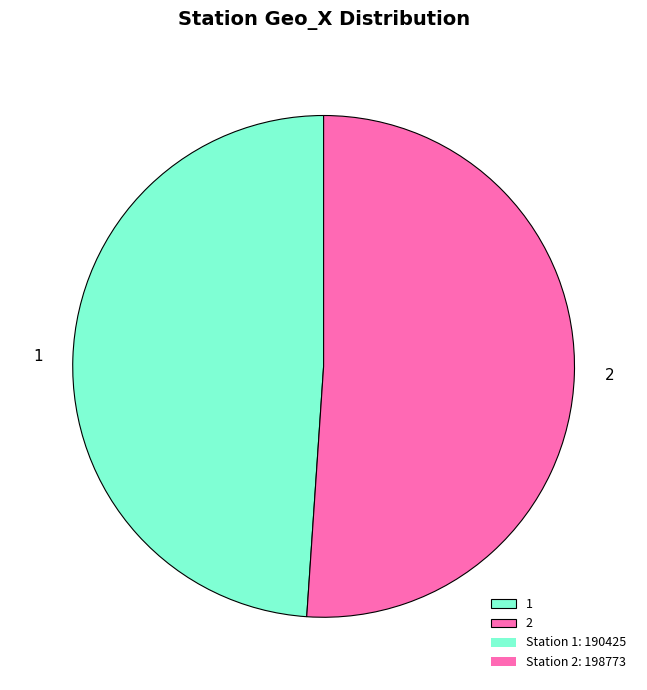

Rank the categories by value from lowest to highest.

1, 2